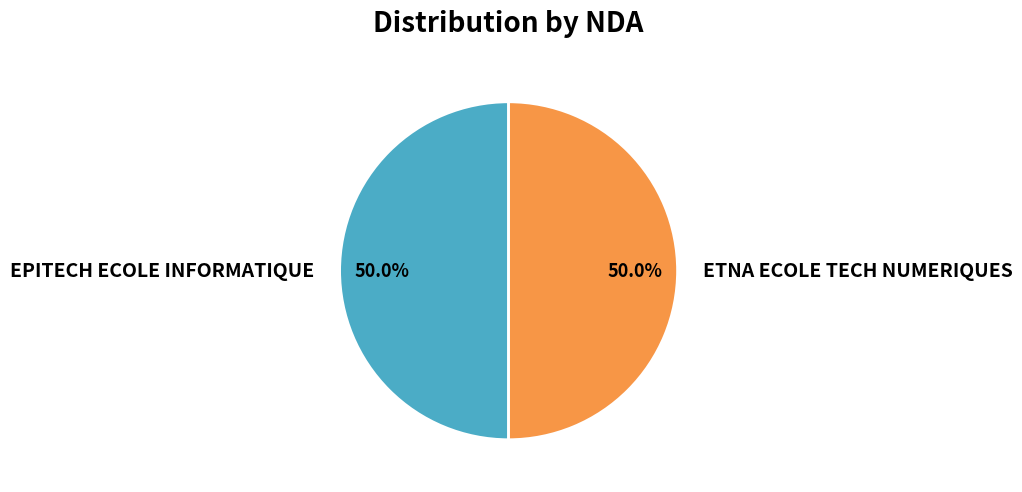

Is the sum of EPITECH ECOLE INFORMATIQUE and ETNA ECOLE TECH NUMERIQUES greater than half?

Yes